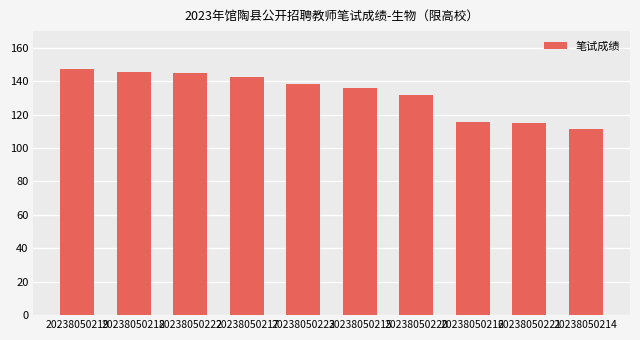

Does the chart contain any negative values?

No